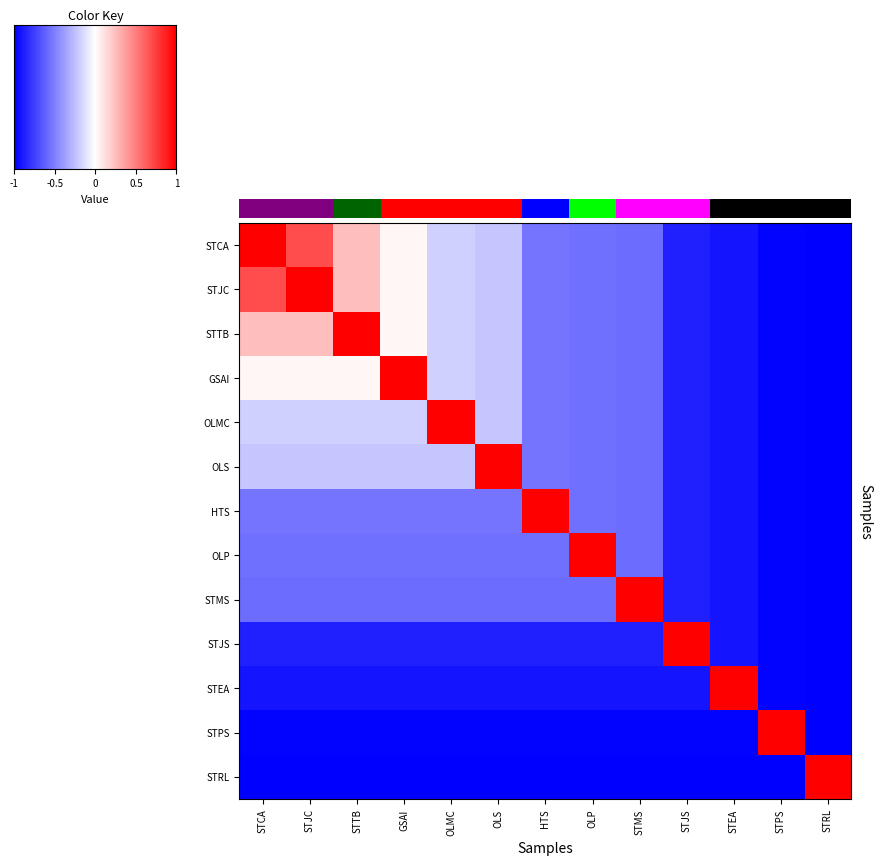

Which series has the largest total across all categories?

STCA